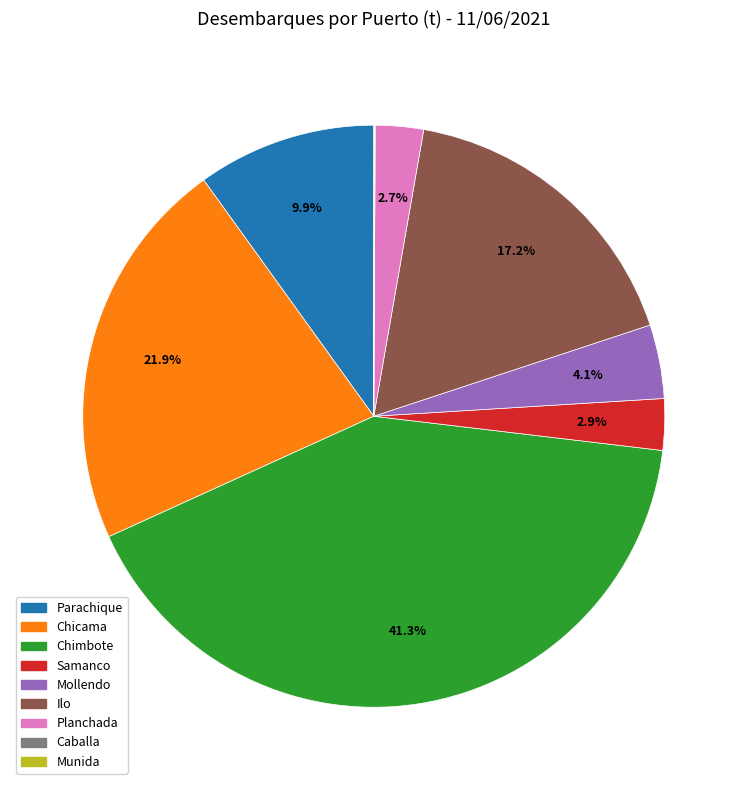

Between Samanco and Chicama, which is larger?

Chicama